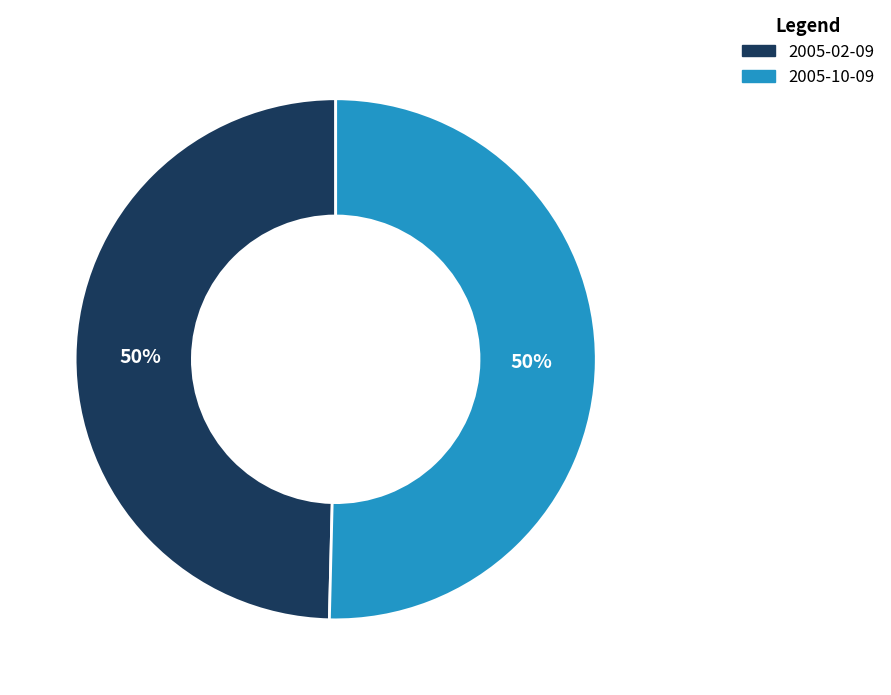

Approximately how many times larger is the value at 2005-10-09 compared to 2005-02-09?

1.0